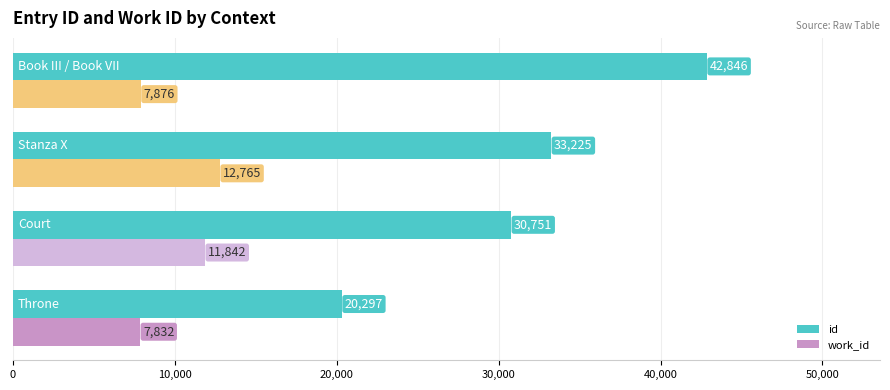

List the series in order of their overall mean, highest first.

id, work_id